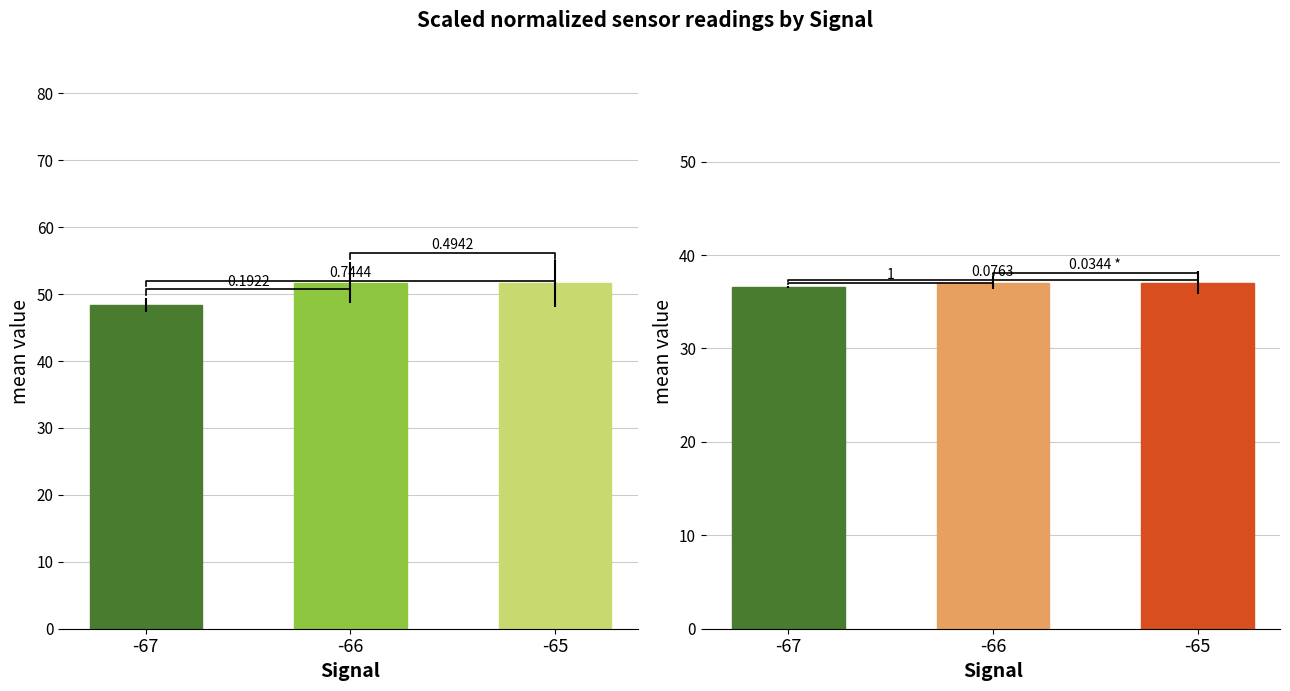

What value does the SDS_P1 series have at -66?

51.7